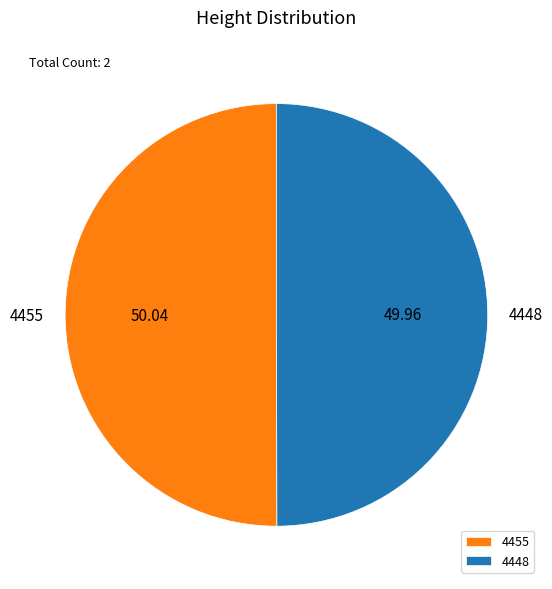

Do 4455 and 4448 together represent more than half of the pie?

Yes